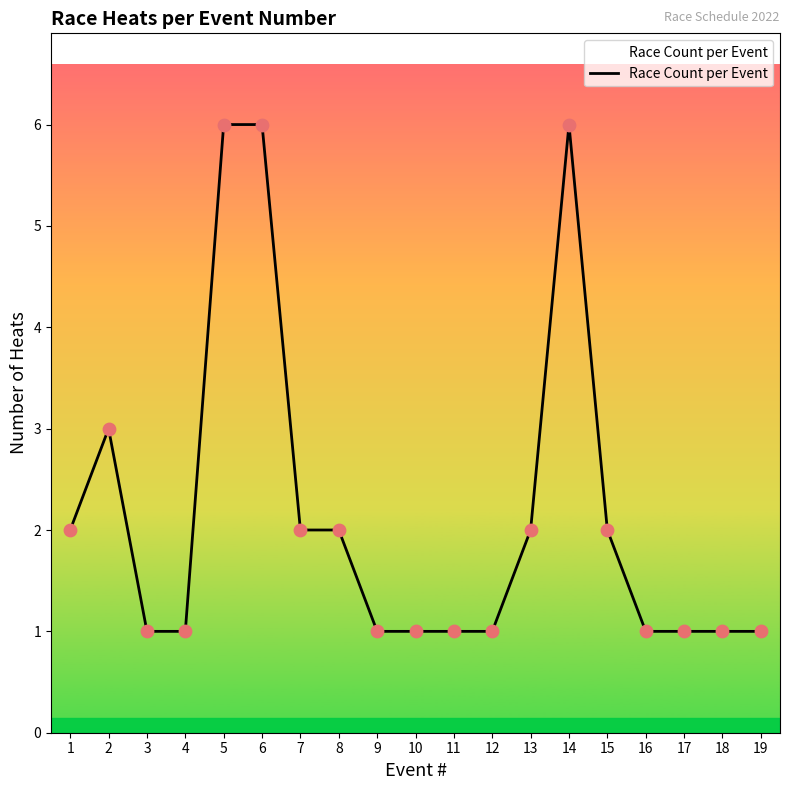

What is the ratio of the value at 4 to the value at 6?

0.2